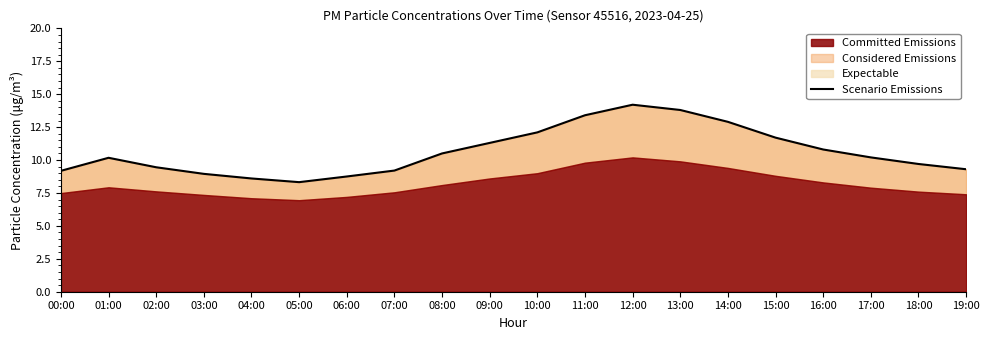

What position from the right is 07:00?

13